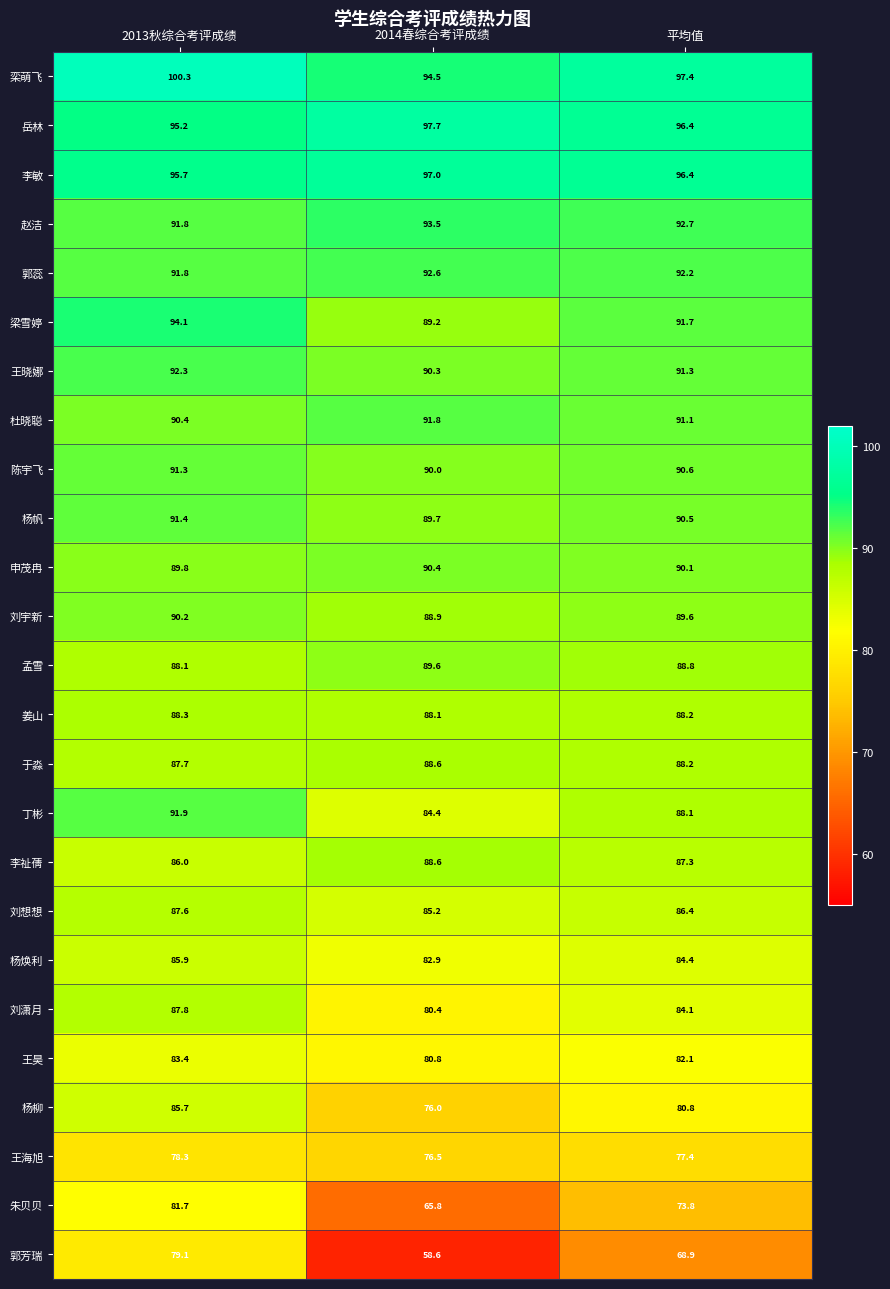

At which label is 刘潇月 closest to 84?

平均值